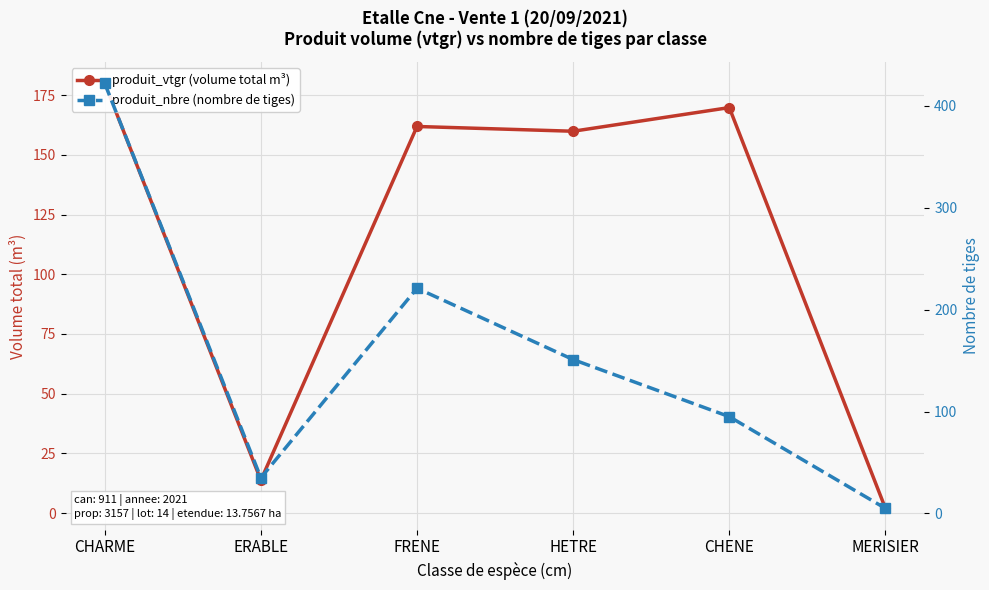

Which series changed the most between FRENE and CHENE?

produit_nbre (nombre de tiges)